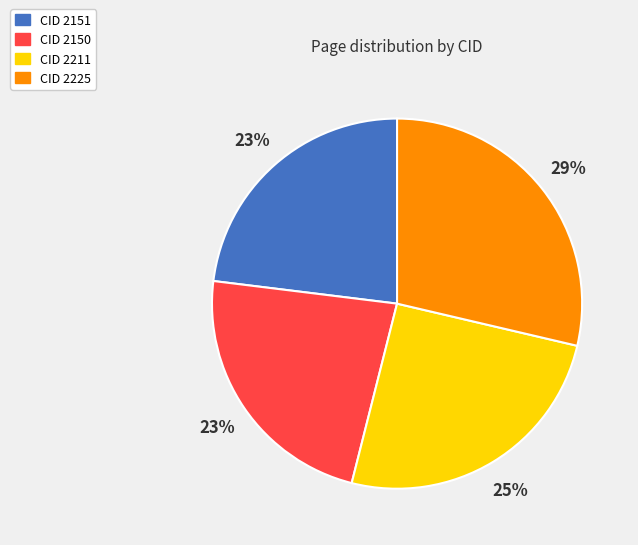

To the nearest percent, what is the difference between the largest and smallest slice percentages?

6%